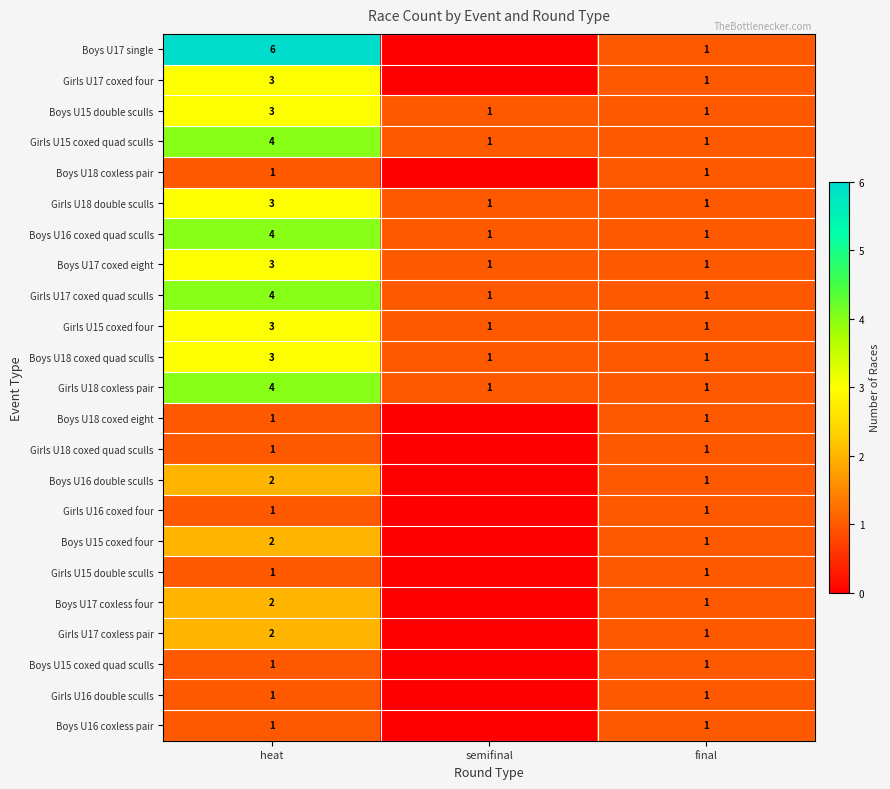

Is it true that Girls U16 coxed four equals 1 at heat?

True